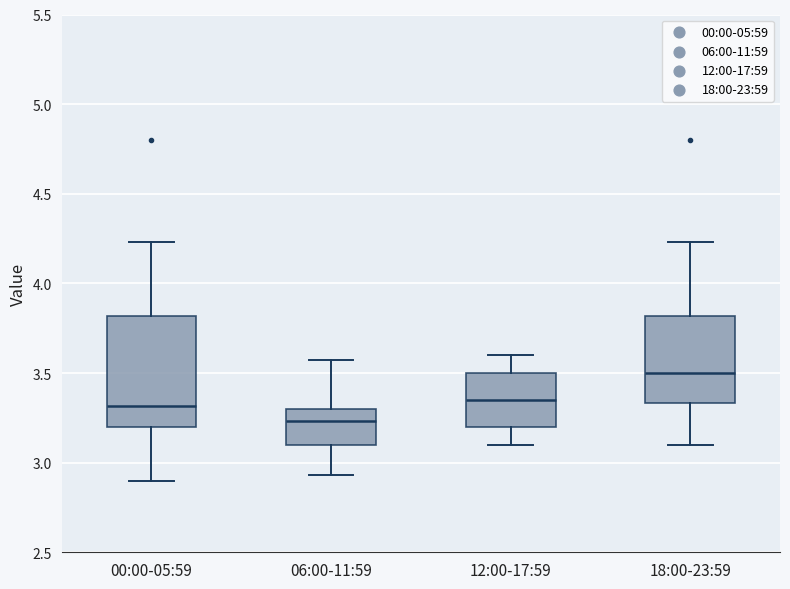

Reading left to right, read every box against the y-axis: the position of its median line, the range the box covers, and the ends of its whiskers. The values are not printed on the chart, so give them approximately, as read against the axis.

00:00-05:59: median 3.30, box 3.20 to 3.80, whiskers 2.90 to 4.25
06:00-11:59: median 3.25, box 3.10 to 3.30, whiskers 2.95 to 3.55
12:00-17:59: median 3.35, box 3.20 to 3.50, whiskers 3.10 to 3.60
18:00-23:59: median 3.50, box 3.35 to 3.80, whiskers 3.10 to 4.25